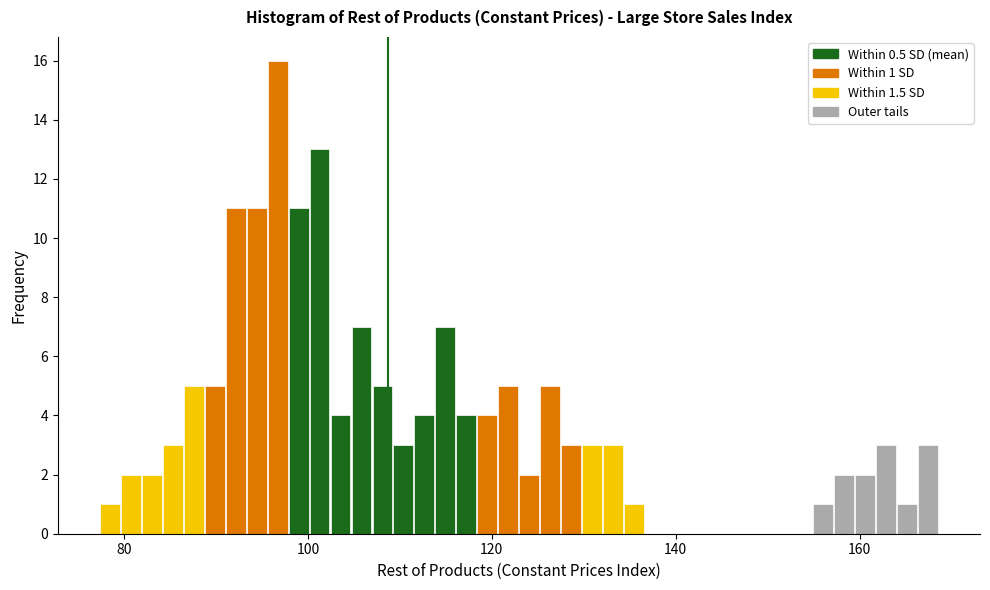

Read against the x-axis, roughly where is the centre of the tallest bar?

96